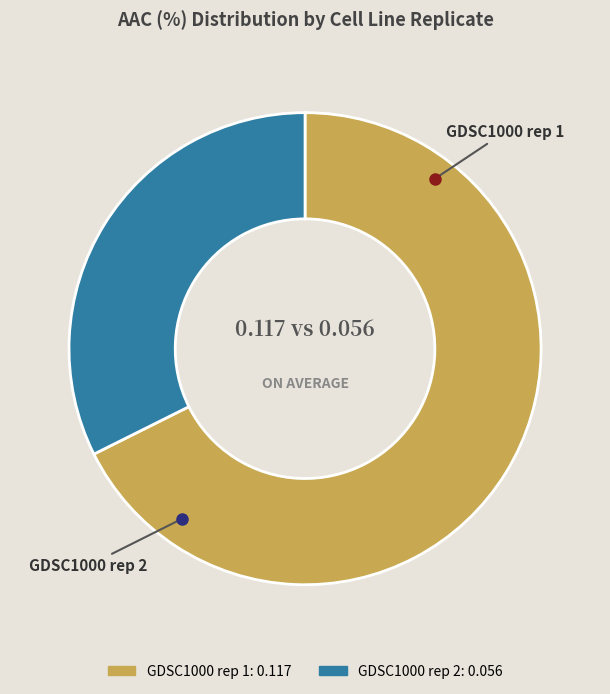

Rank the categories by value from highest to lowest.

GDSC1000 rep 1, GDSC1000 rep 2